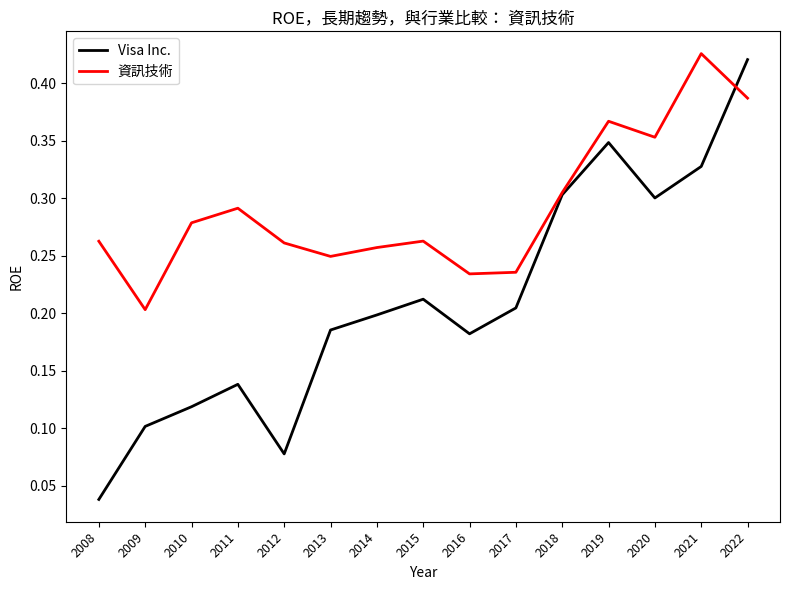

Which category has the lowest value in the 資訊技術 series?

2009